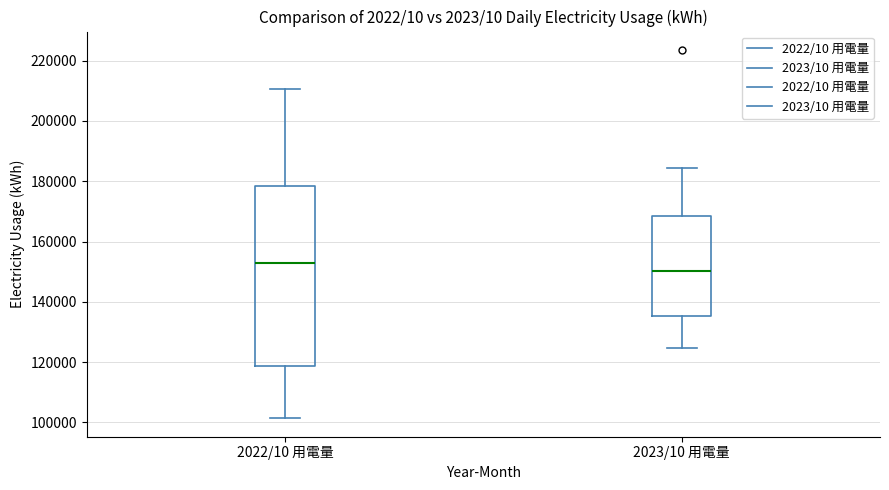

Reading left to right, read every box against the y-axis: the position of its median line, the range the box covers, and the ends of its whiskers. The values are not printed on the chart, so give them approximately, as read against the axis.

2022/10 用電量: median 152000, box 118000 to 178000, whiskers 102000 to 210000
2023/10 用電量: median 150000, box 136000 to 168000, whiskers 124000 to 184000